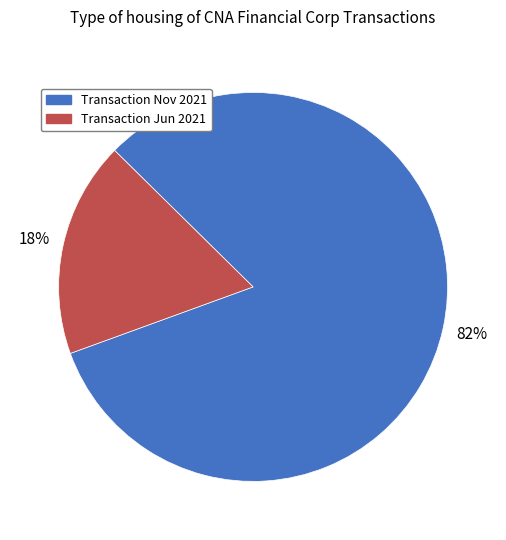

The Transaction Nov 2021 slice represents 91% of the pie. True or false?

False